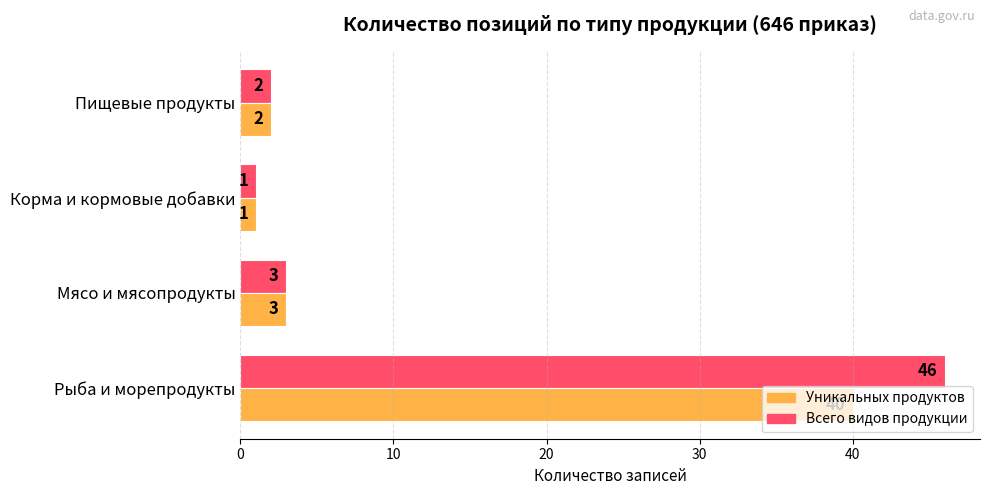

At which category is the sum across all series the highest?

Рыба и морепродукты